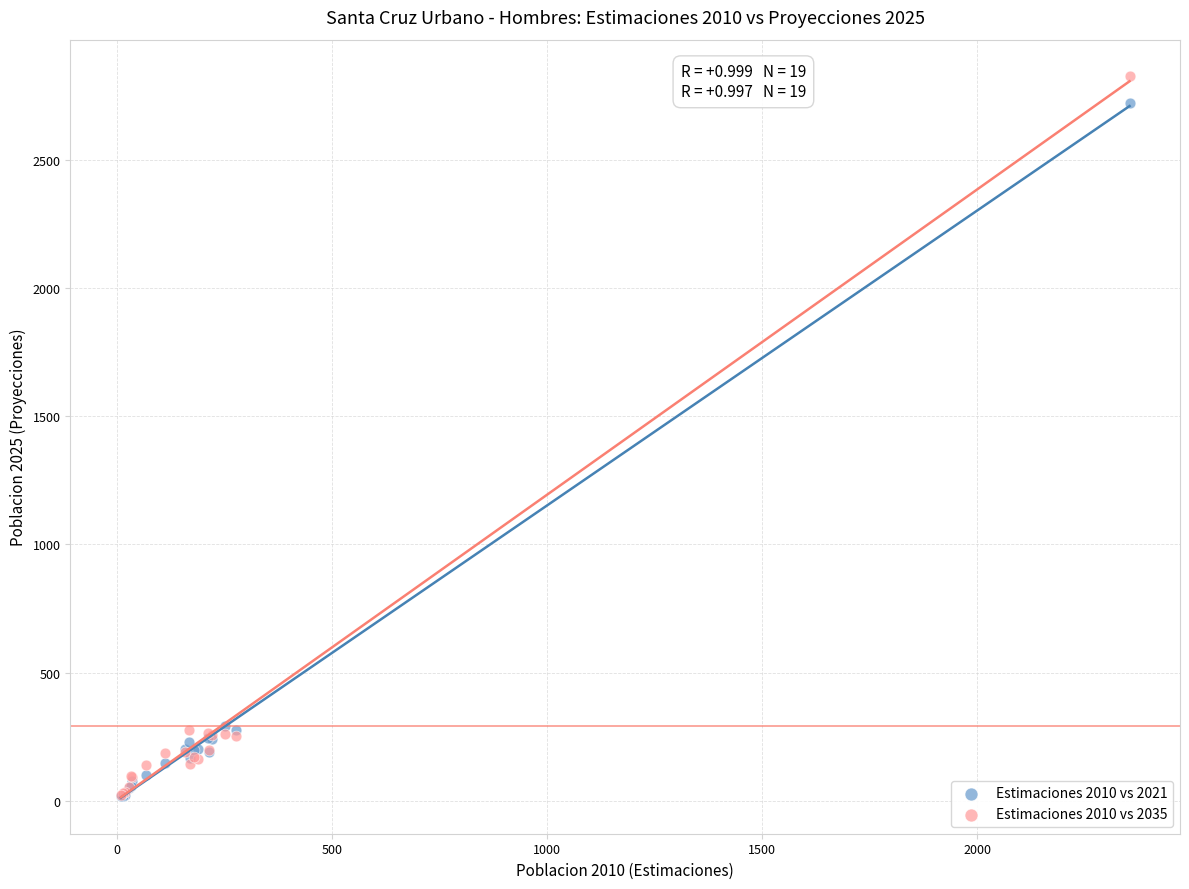

Which series has the largest Y range (max minus min)?

Estimaciones 2010 vs 2035